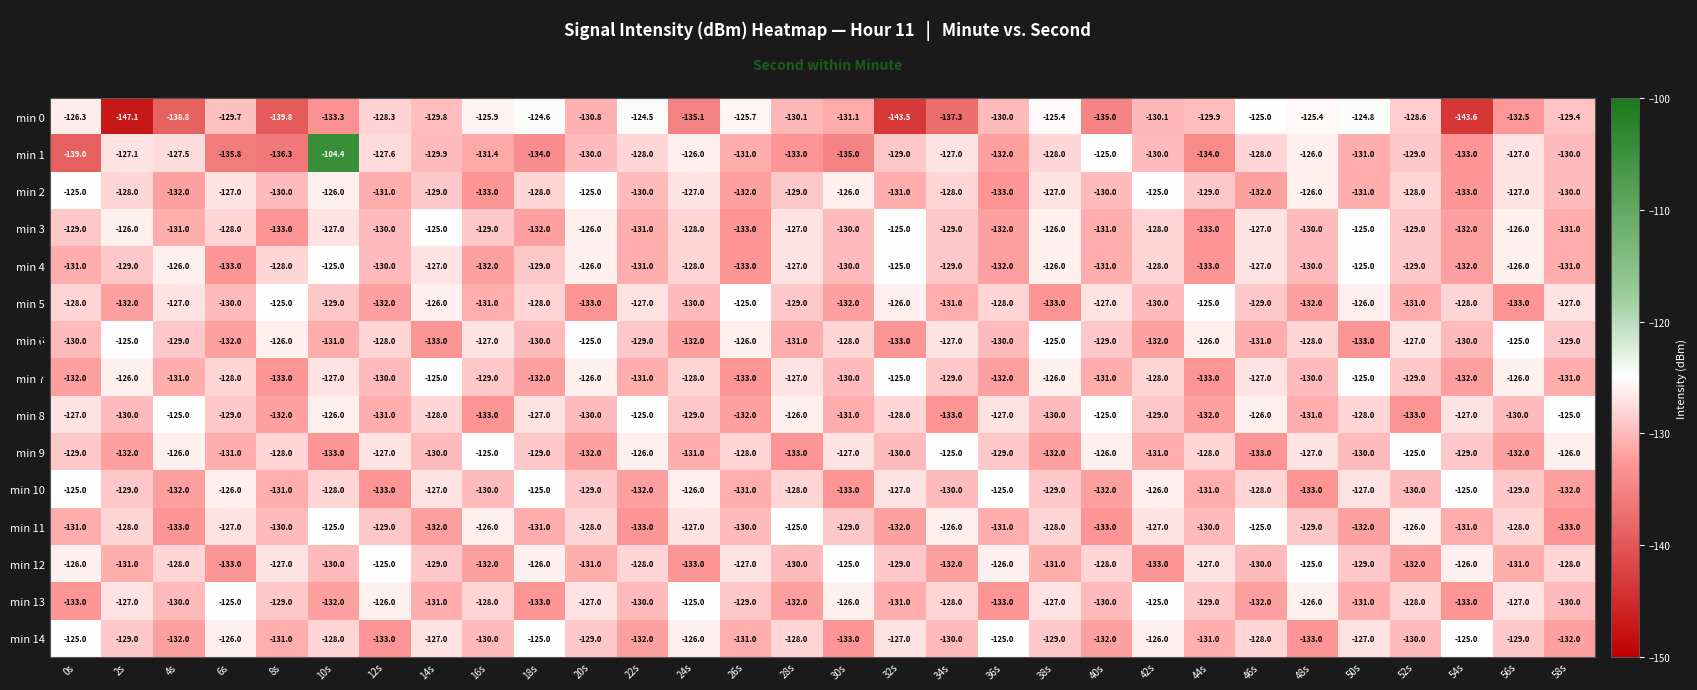

Is the value of min 1 at 4s greater than the value of min 7 at 40s?

Yes